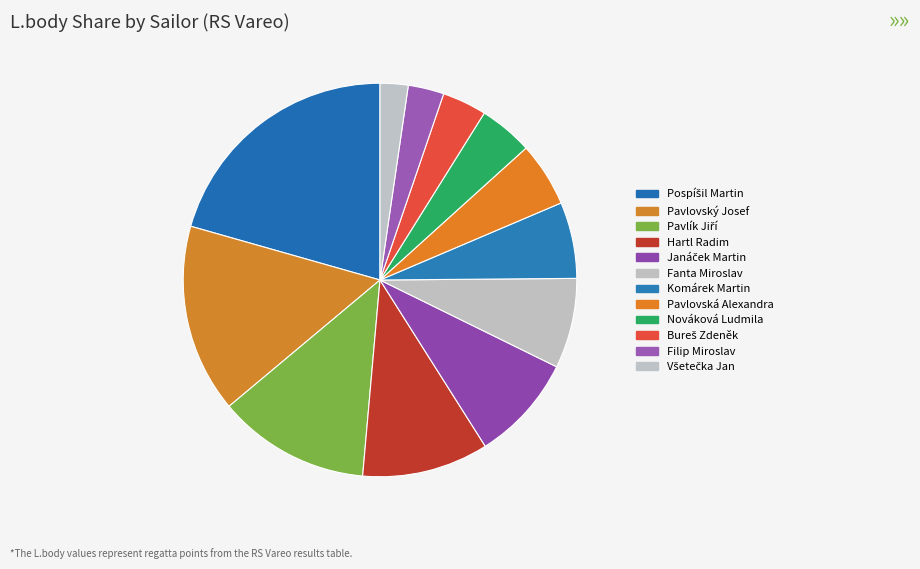

Rank the categories by value from highest to lowest.

Pospíšil Martin, Pavlovský Josef, Pavlík Jiří, Hartl Radim, Janáček Martin, Fanta Miroslav, Komárek Martin, Pavlovská Alexandra, Nováková Ludmila, Bureš Zdeněk, Filip Miroslav, Všetečka Jan